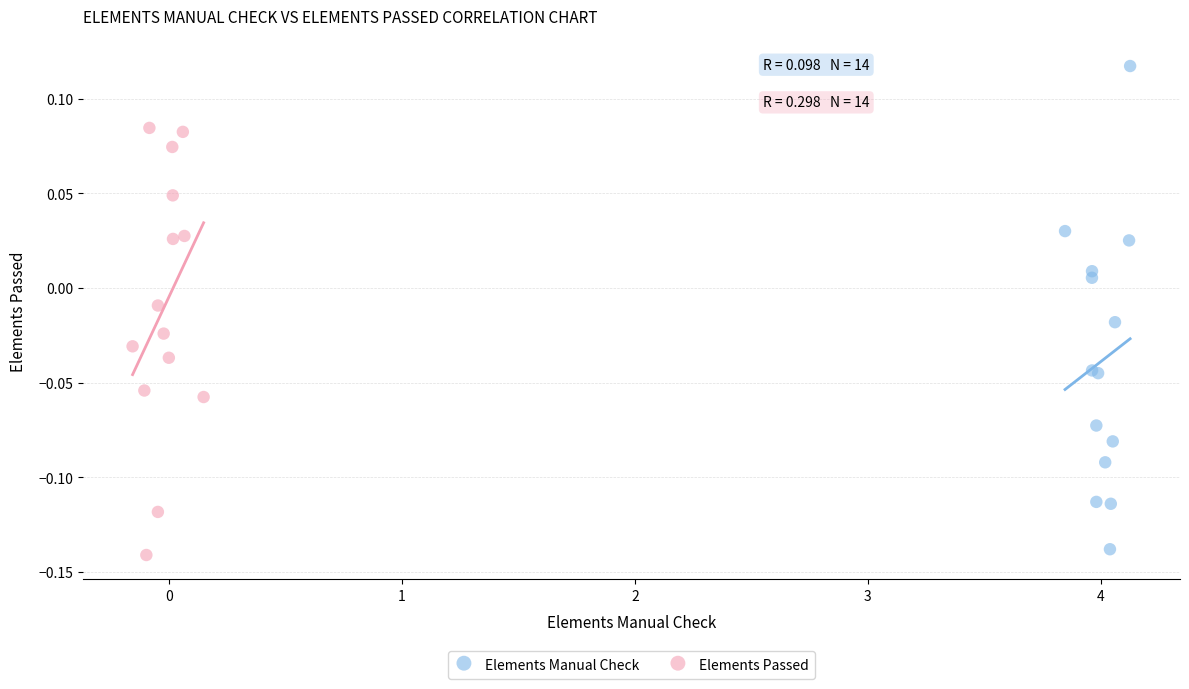

Which series has the largest Y range (max minus min)?

Elements Manual Check